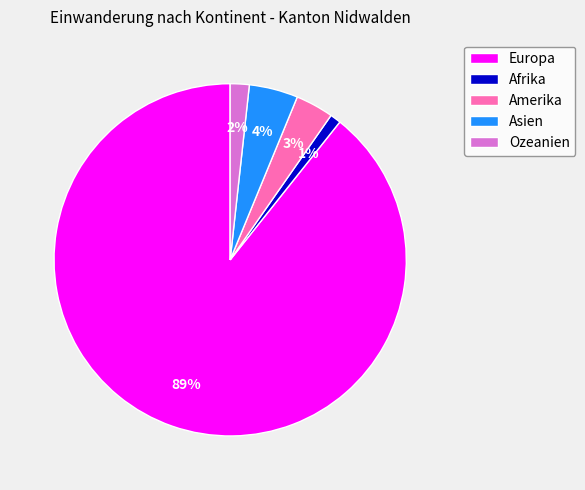

To the nearest percent, what percentage of the pie is Ozeanien?

2%